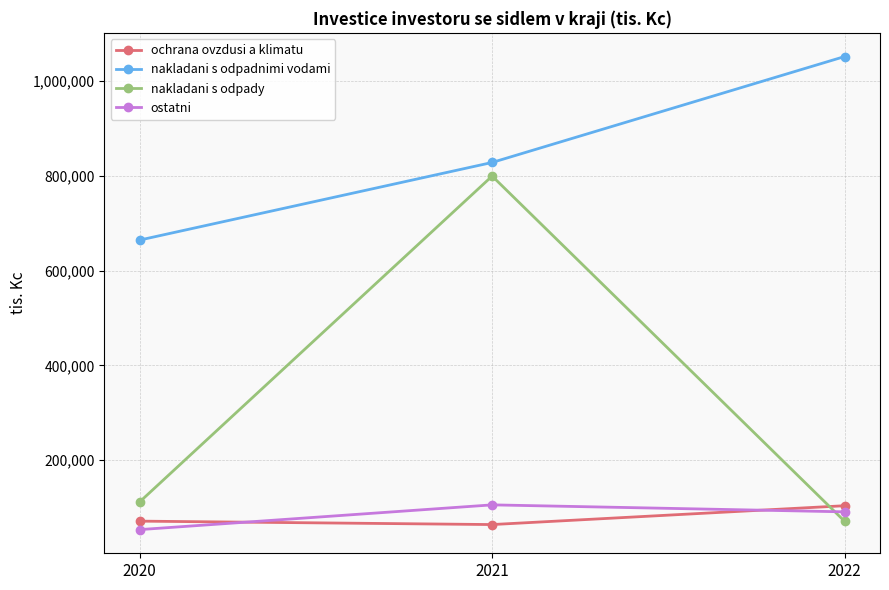

Reading right to left, extract all data points from this chart.

ochrana ovzdusi a klimatu: 2022=103723	2021=63921	2020=71158
nakladani s odpadnimi vodami: 2022=1052132	2021=828418	2020=664506
nakladani s odpady: 2022=70514	2021=799694	2020=111520
ostatni: 2022=90771	2021=105501	2020=53235